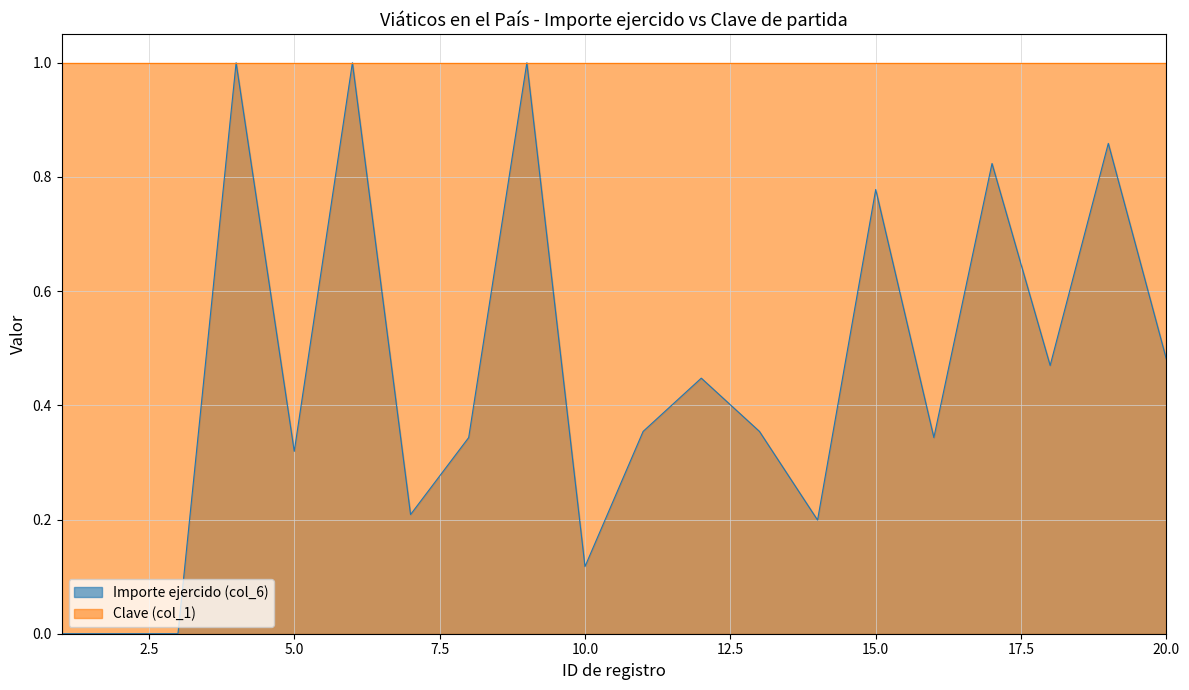

Reading right to left, what are all the values shown in this chart?

20=0.5	19=0.9	18=0.5	17=0.8	16=0.3	15=0.8	14=0.2	13=0.4	12=0.4	11=0.4	10=0.1	9=1.0	8=0.3	7=0.2	6=1.0	5=0.3	4=1.0	3=0.0	2=0.0	1=0.0